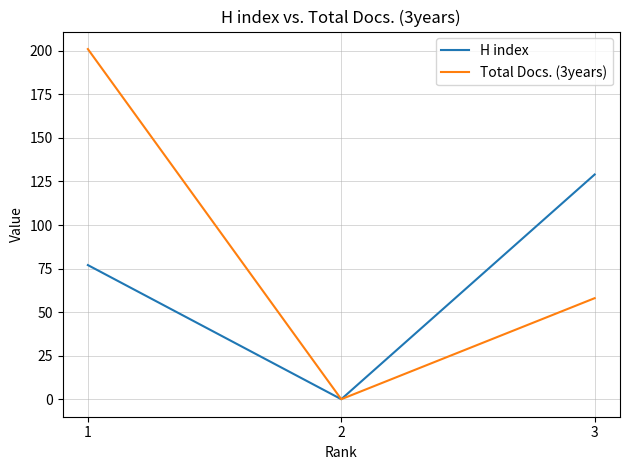

At which category does the chart reach its minimum across all series?

2